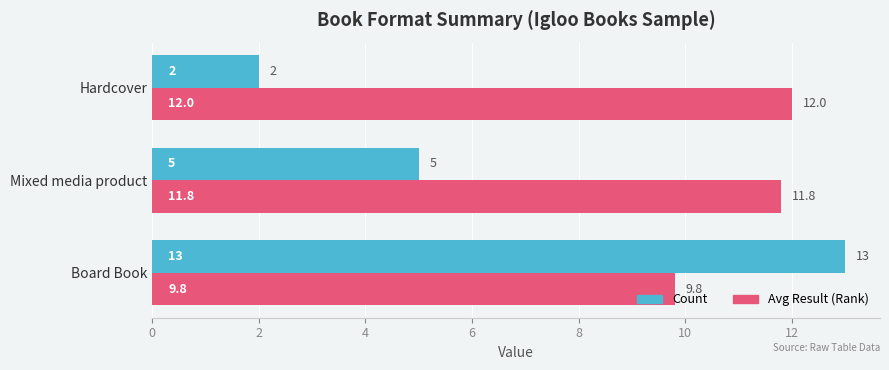

Which series has the largest range (max minus min)?

Count